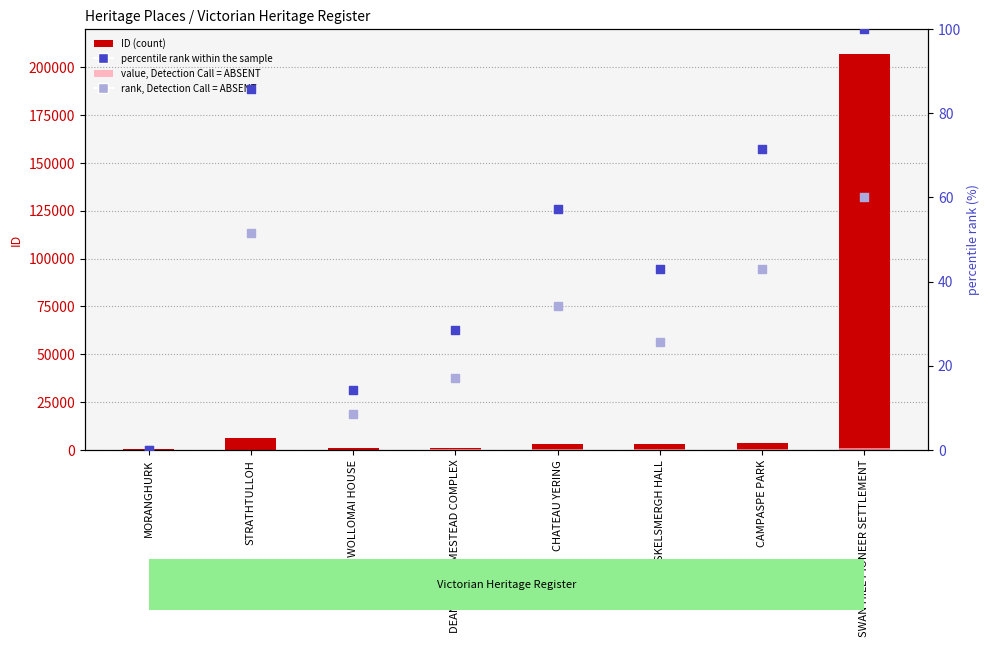

Is the value of percentile rank within the sample at MORANGHURK greater than the value of value, Detection Call = ABSENT at WOLLOMAI HOUSE?

No